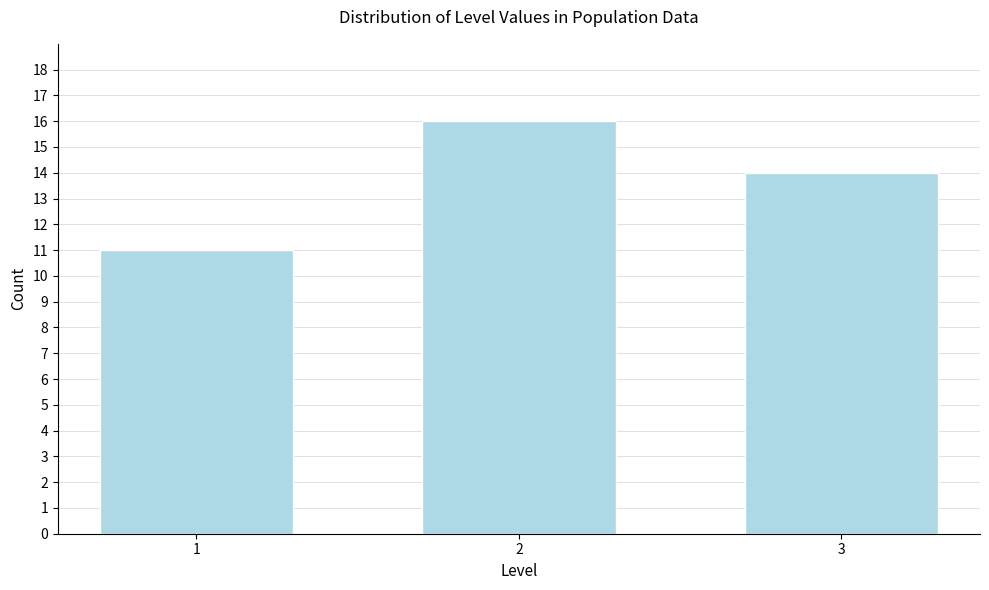

Reading left to right, what are all the values shown in this chart?

11	16	14